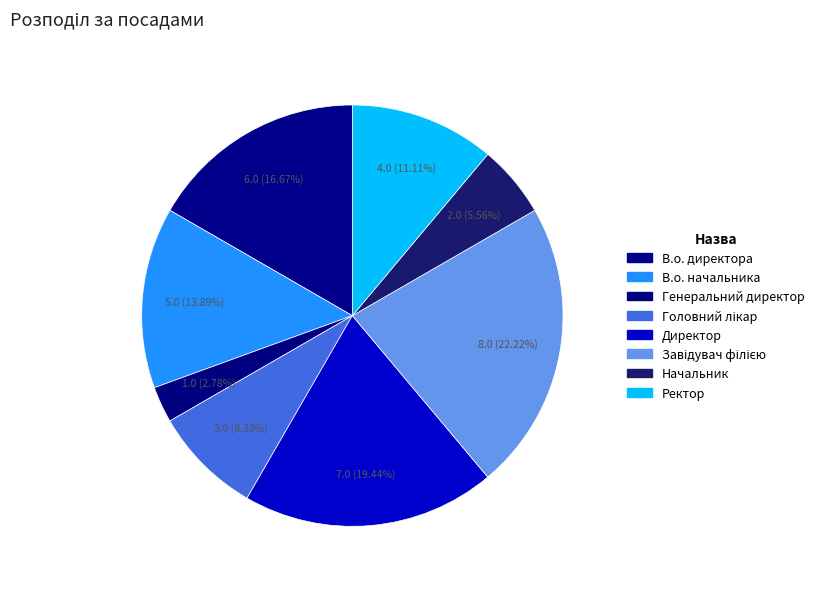

How many slices are in this pie chart?

8